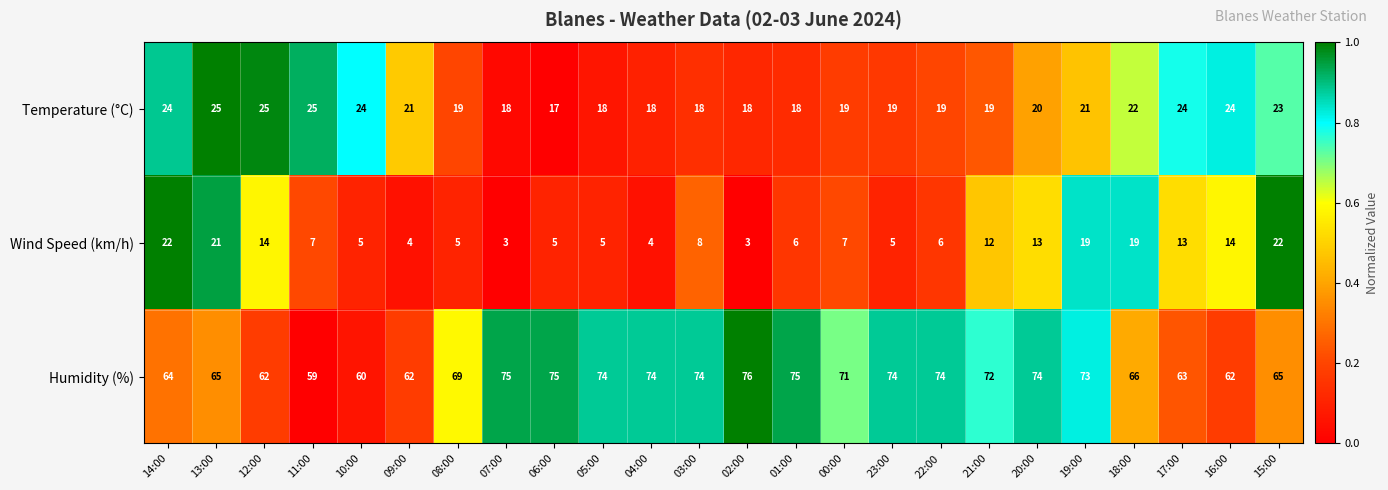

Is it true that Wind Speed (km/h) equals 8 at 03:00?

True